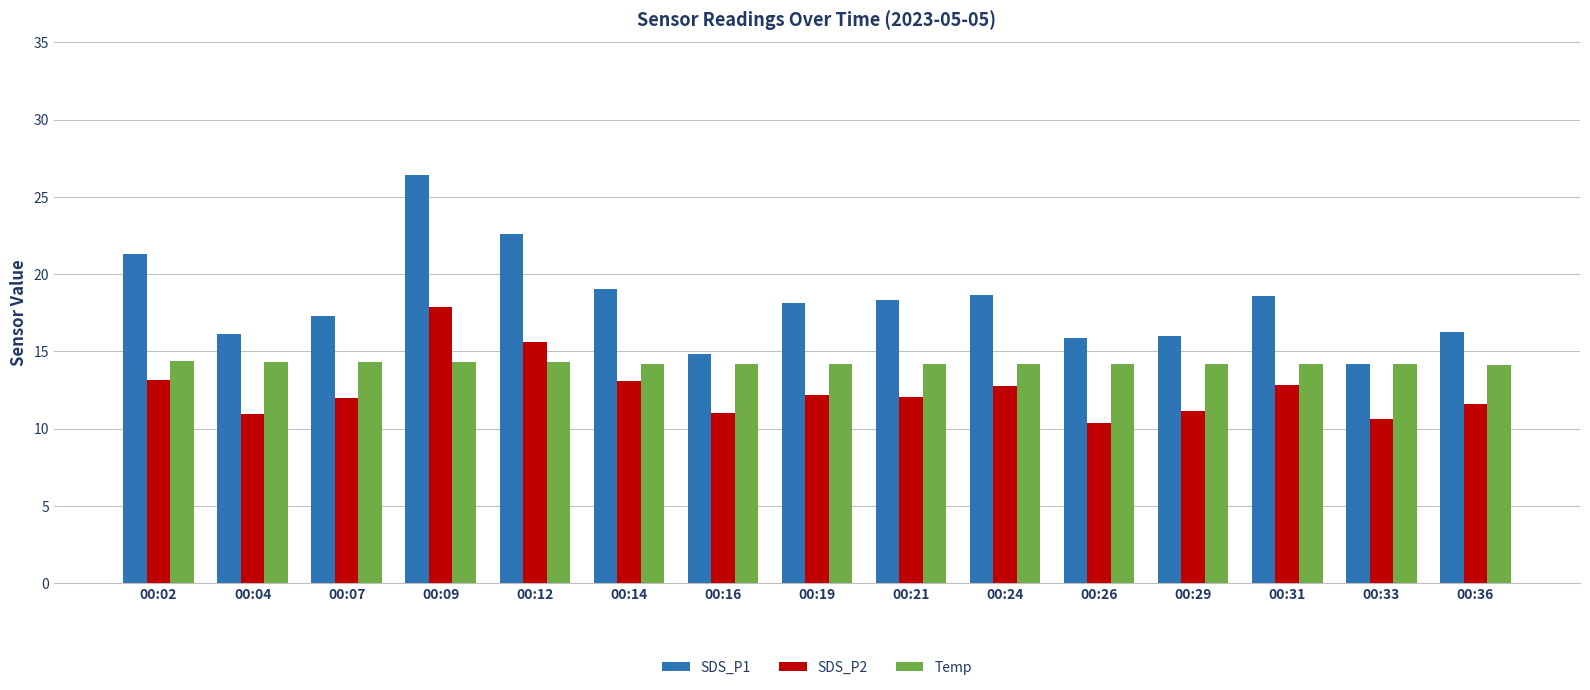

What is the maximum value shown in the chart?

26.4